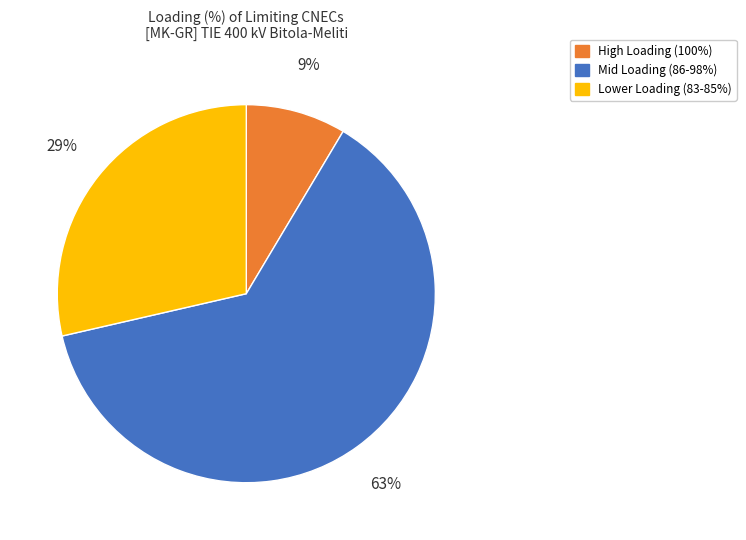

To the nearest percent, what is the average slice percentage?

33%